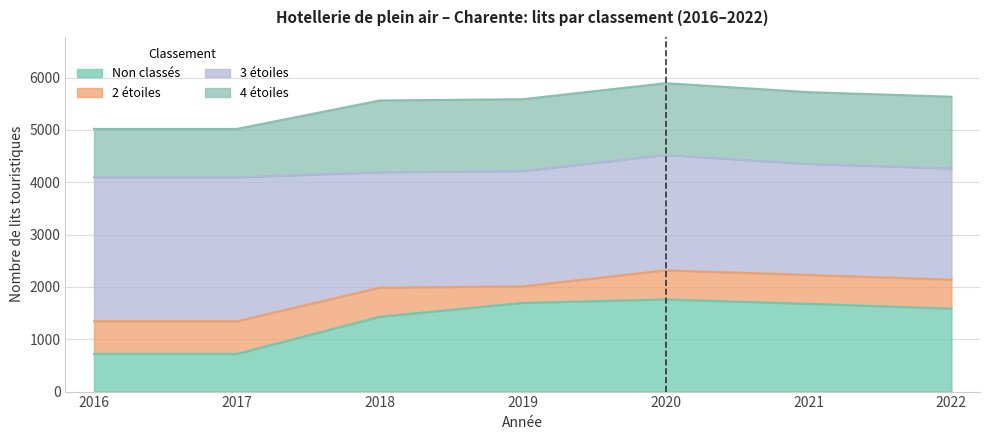

What is the maximum value for Non classés?

1761